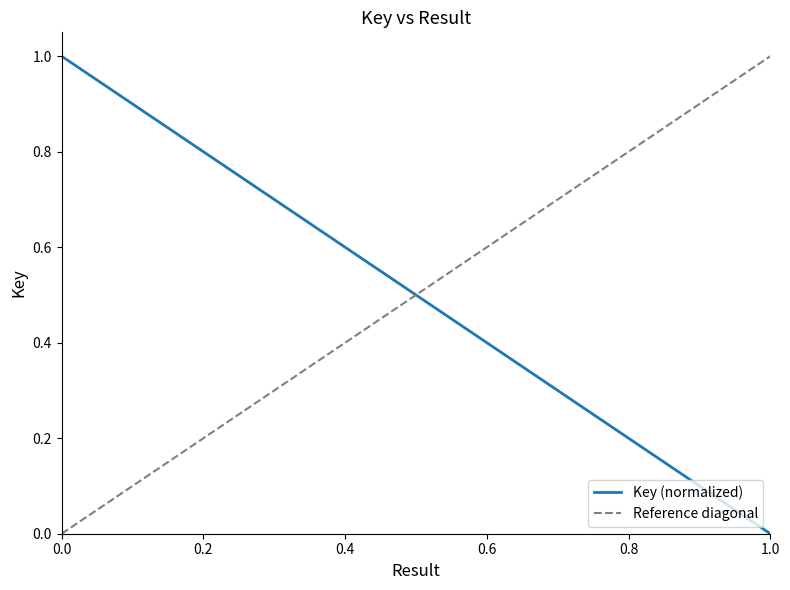

What is the value of the 2nd point from the left?

1